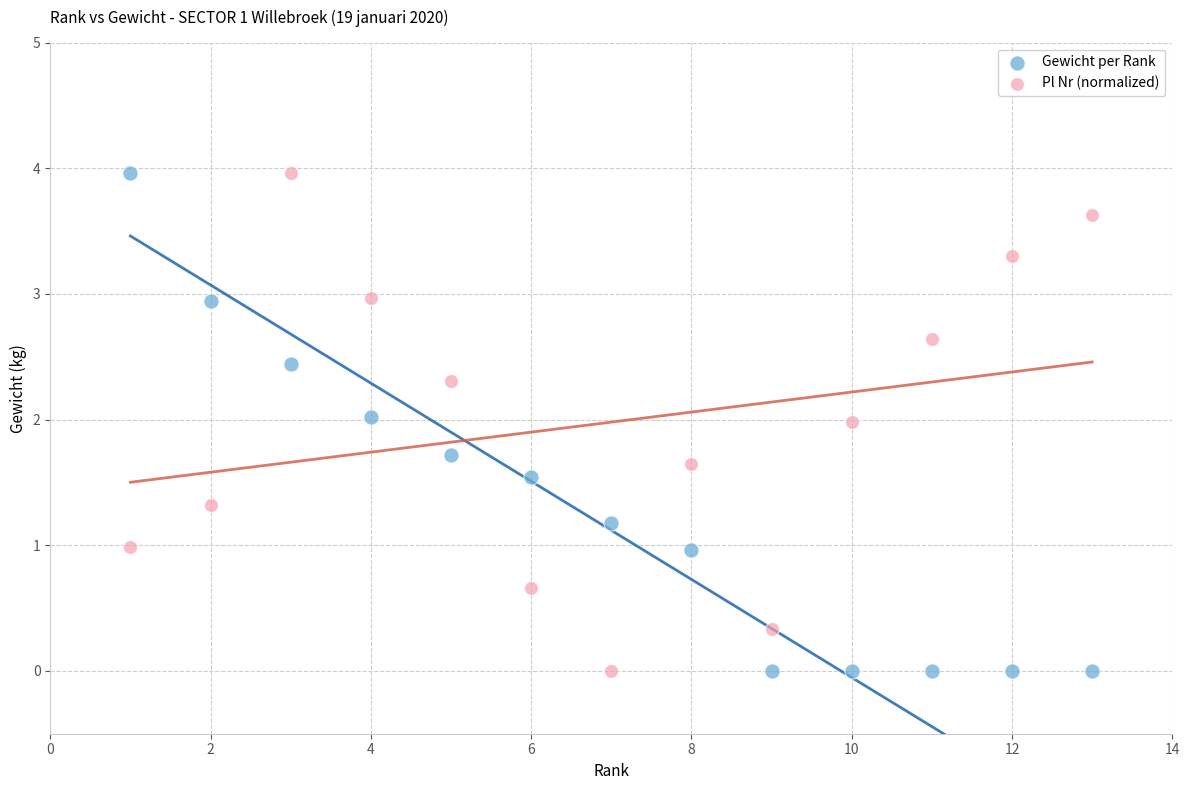

Across all data points, what is the range of X values (max minus min)?

12.0